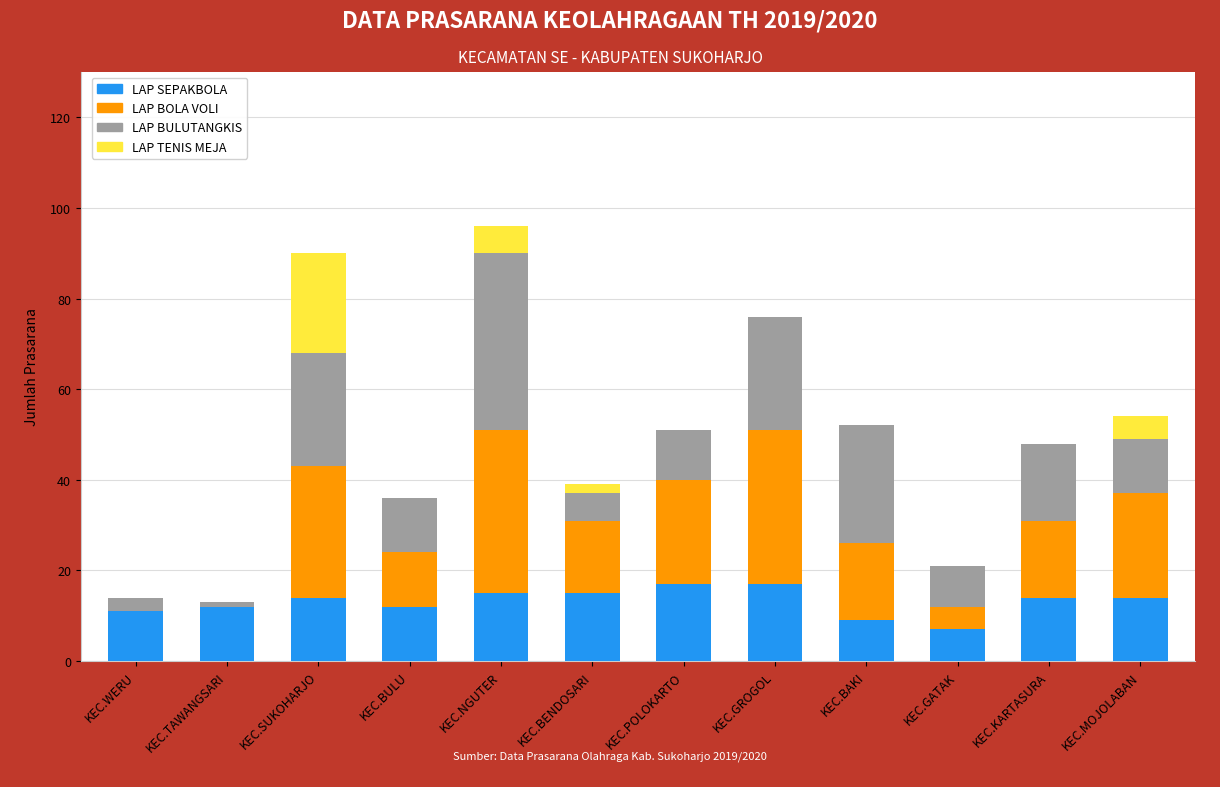

What is the highest value of the LAP SEPAKBOLA series?

17